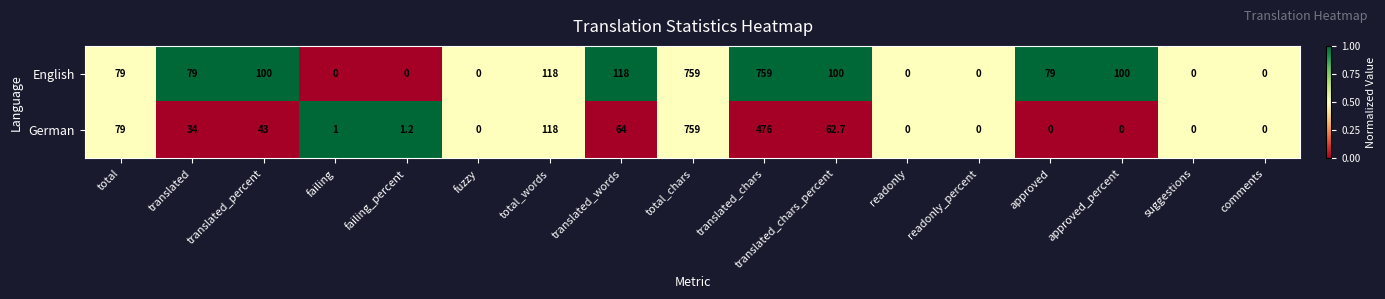

Which series has the largest total across all categories?

English